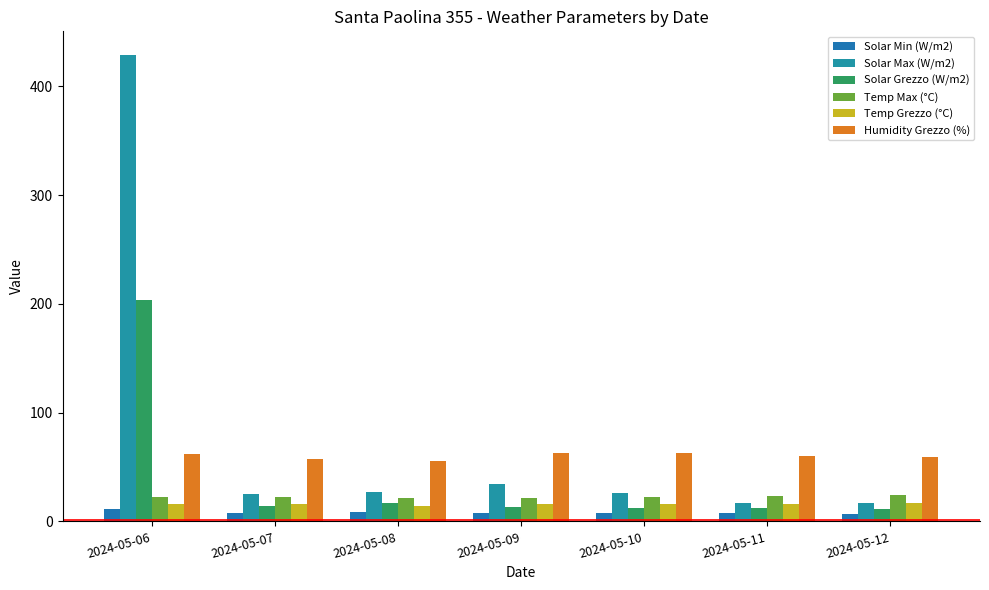

How many bars are there in total?

42